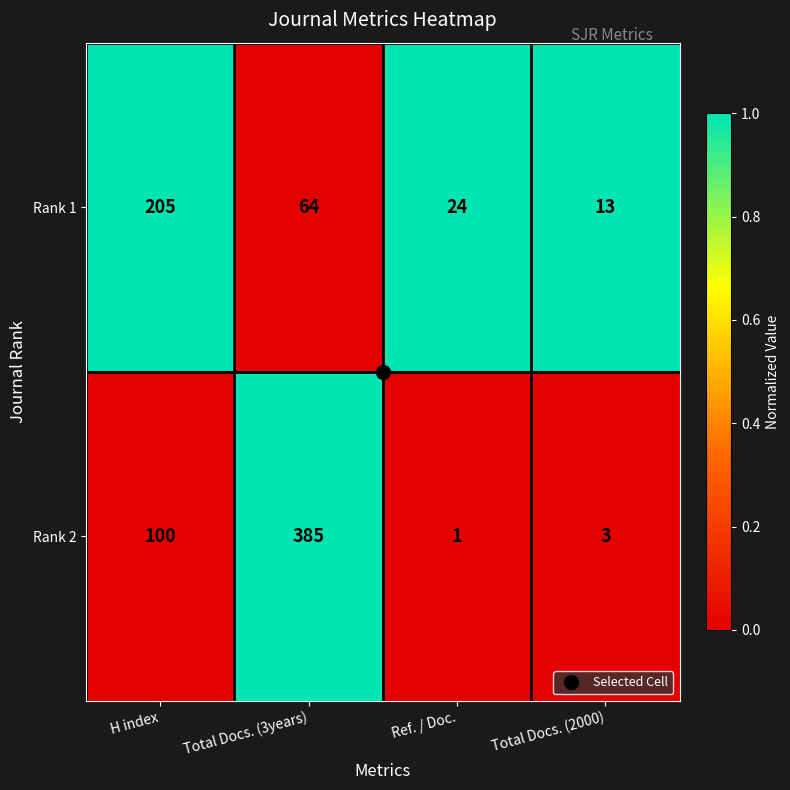

At which category is the sum across all series the highest?

Total Docs. (3years)